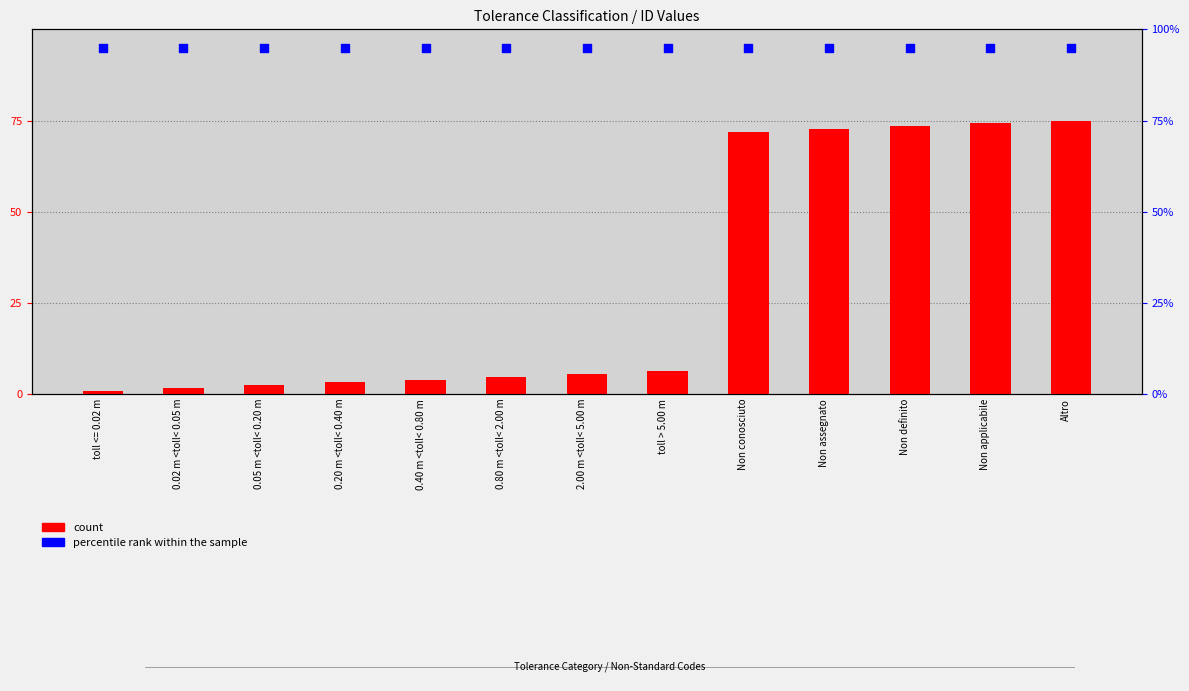

Is the value of count at 0.40 m <toll< 0.80 m greater than the value of percentile rank within the sample at Non applicabile?

No